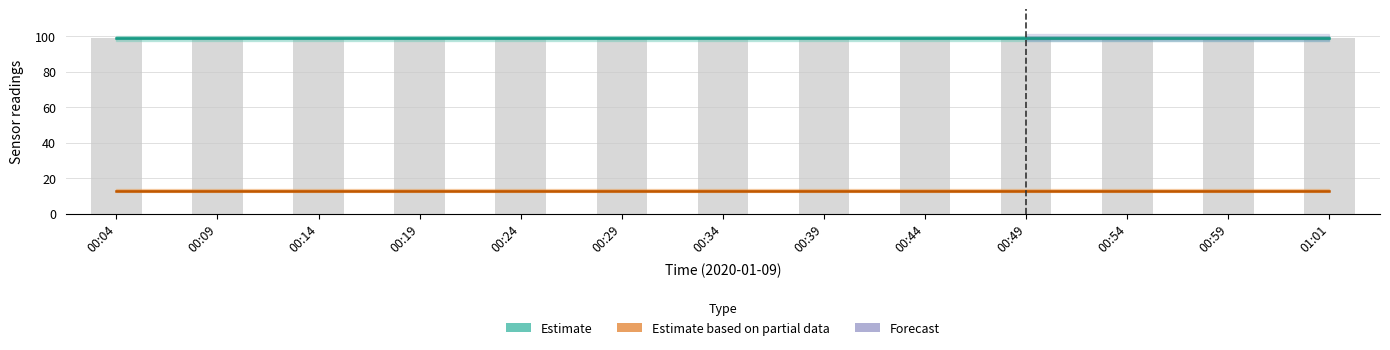

Are the bars horizontal?

No